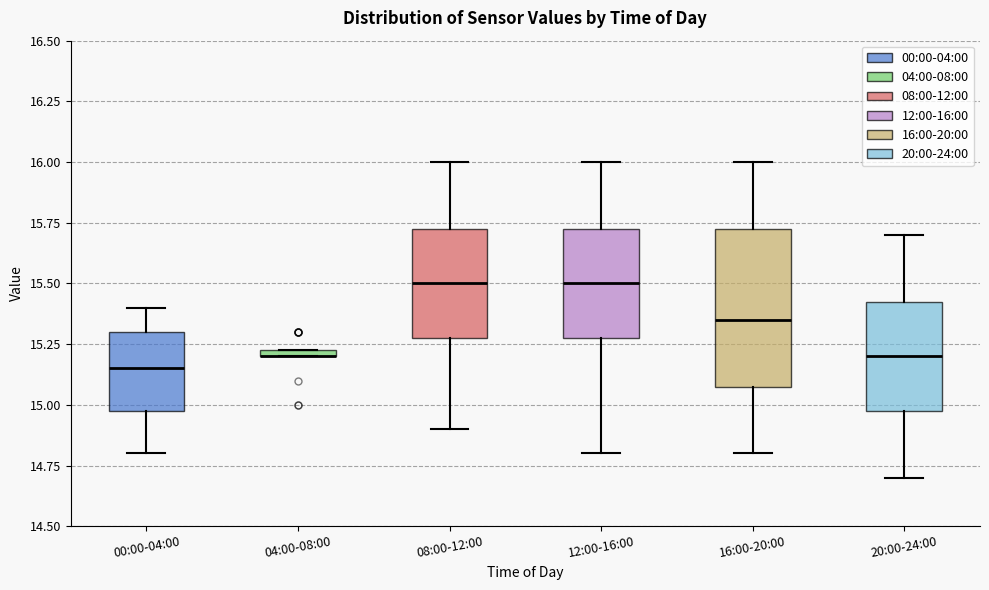

Where is the lower edge of the box for 20:00-24:00 on the y-axis? The values are not printed on the chart, so give them approximately, as read against the axis.

15.00